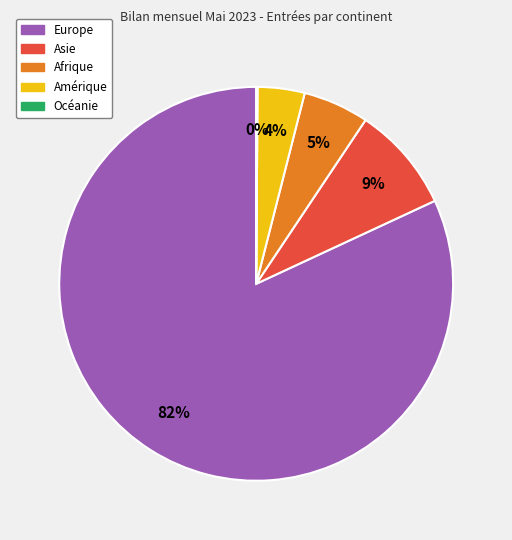

To the nearest percent, what is the combined percentage of Amérique and Europe?

86%